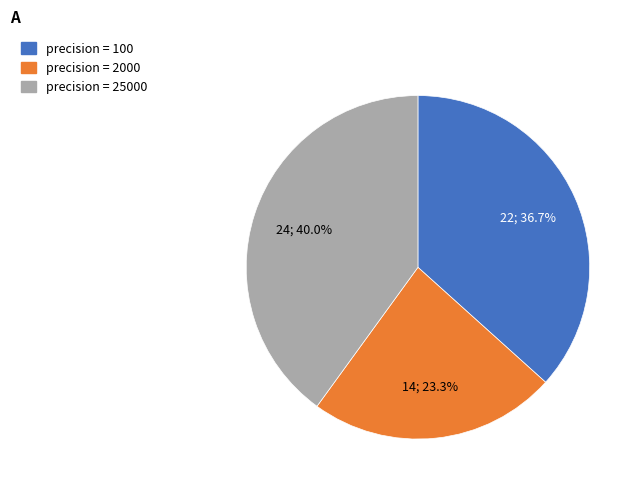

Is there any slice that represents more than half of the pie?

No